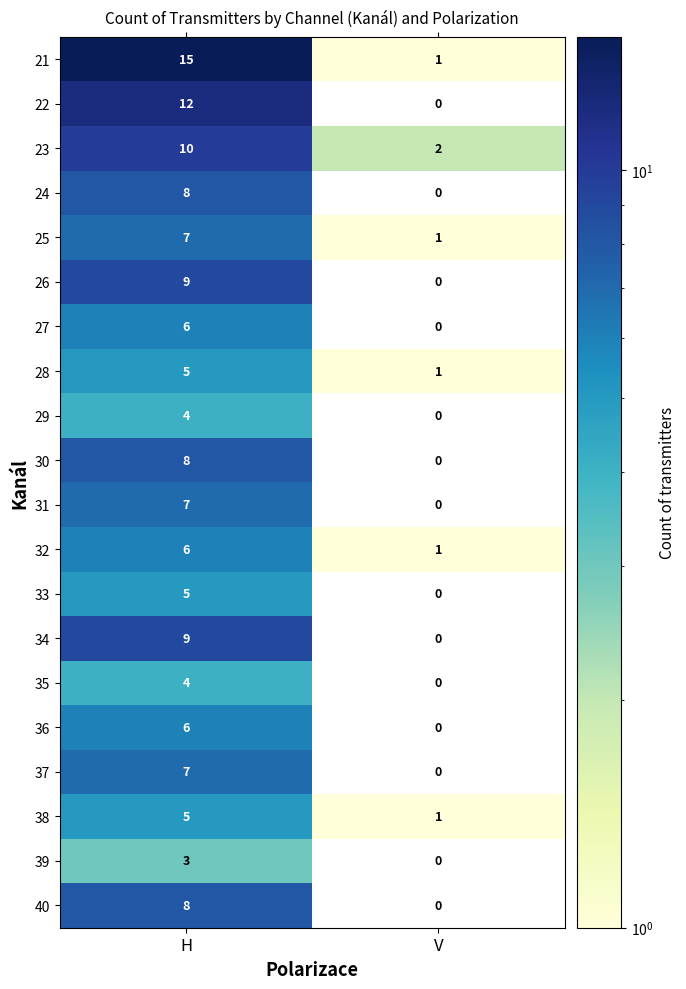

What is the sum of the 29 values at V and H?

4